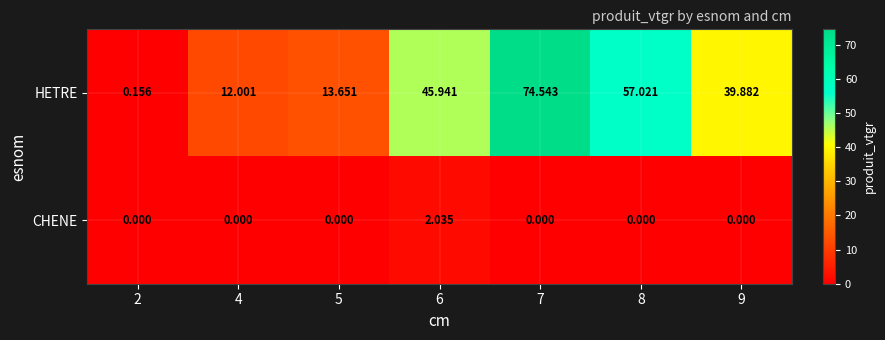

Is the value of HETRE at 8 greater than the value of CHENE at 5?

Yes